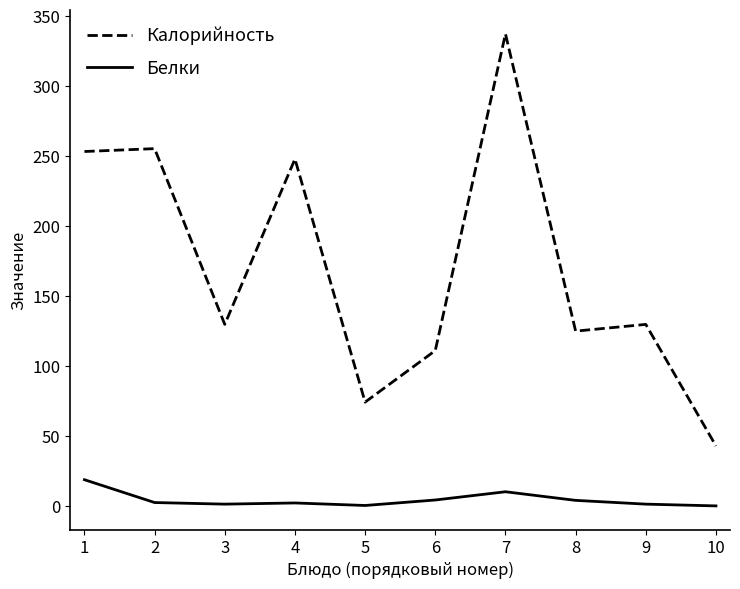

True or false: Белки and Калорийность cross at least once.

False